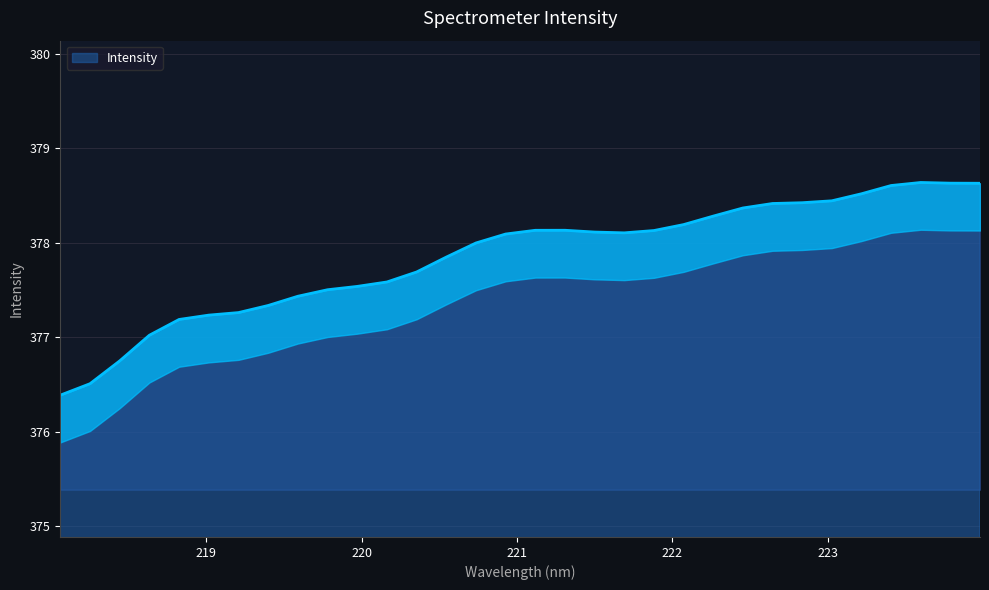

What is the label of the 18th point from the left?

221.3083